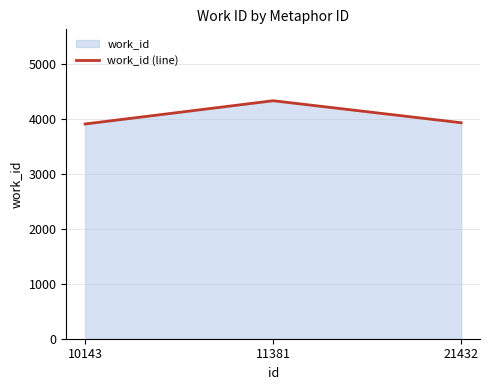

How many data points are less than 3938?

1